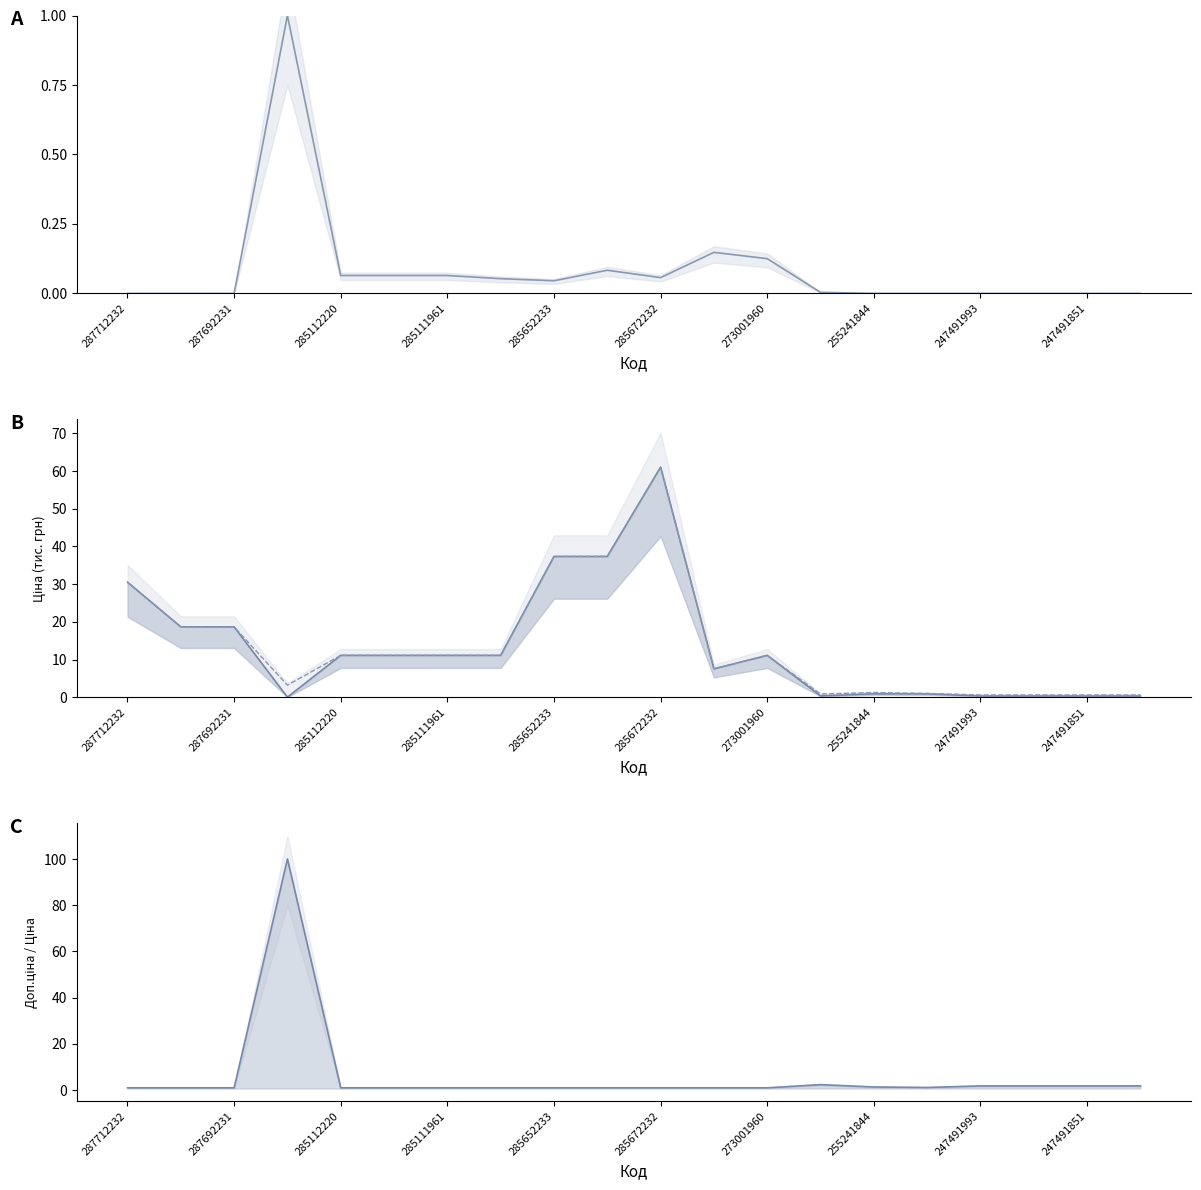

Which series has the widest spread of values?

Ratio (line)